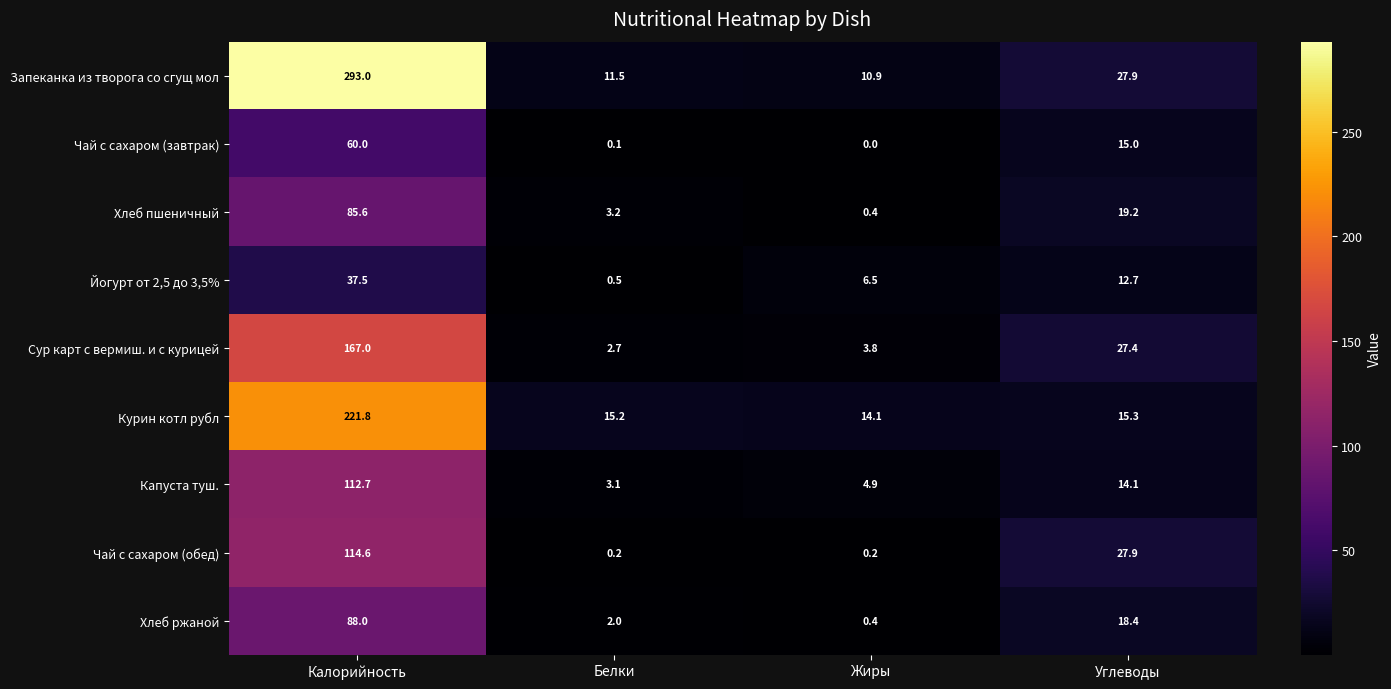

At how many categories does at least one series exceed 216?

1